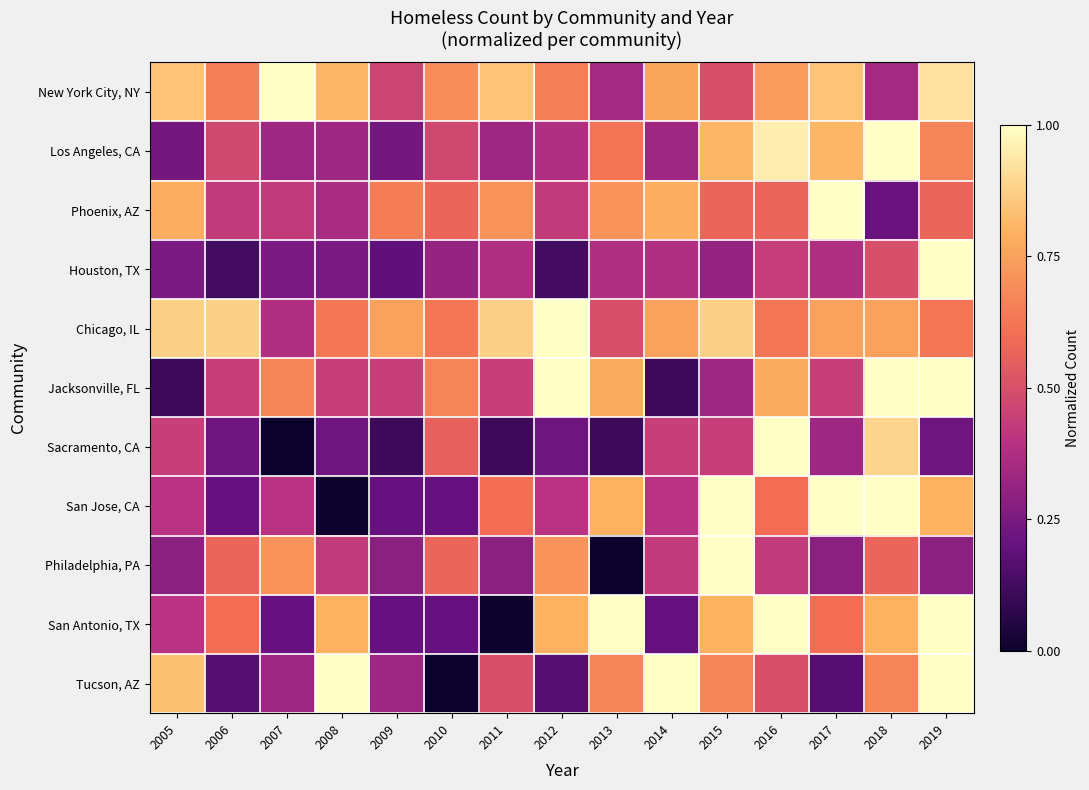

Which series has the widest spread of values?

Sacramento, CA